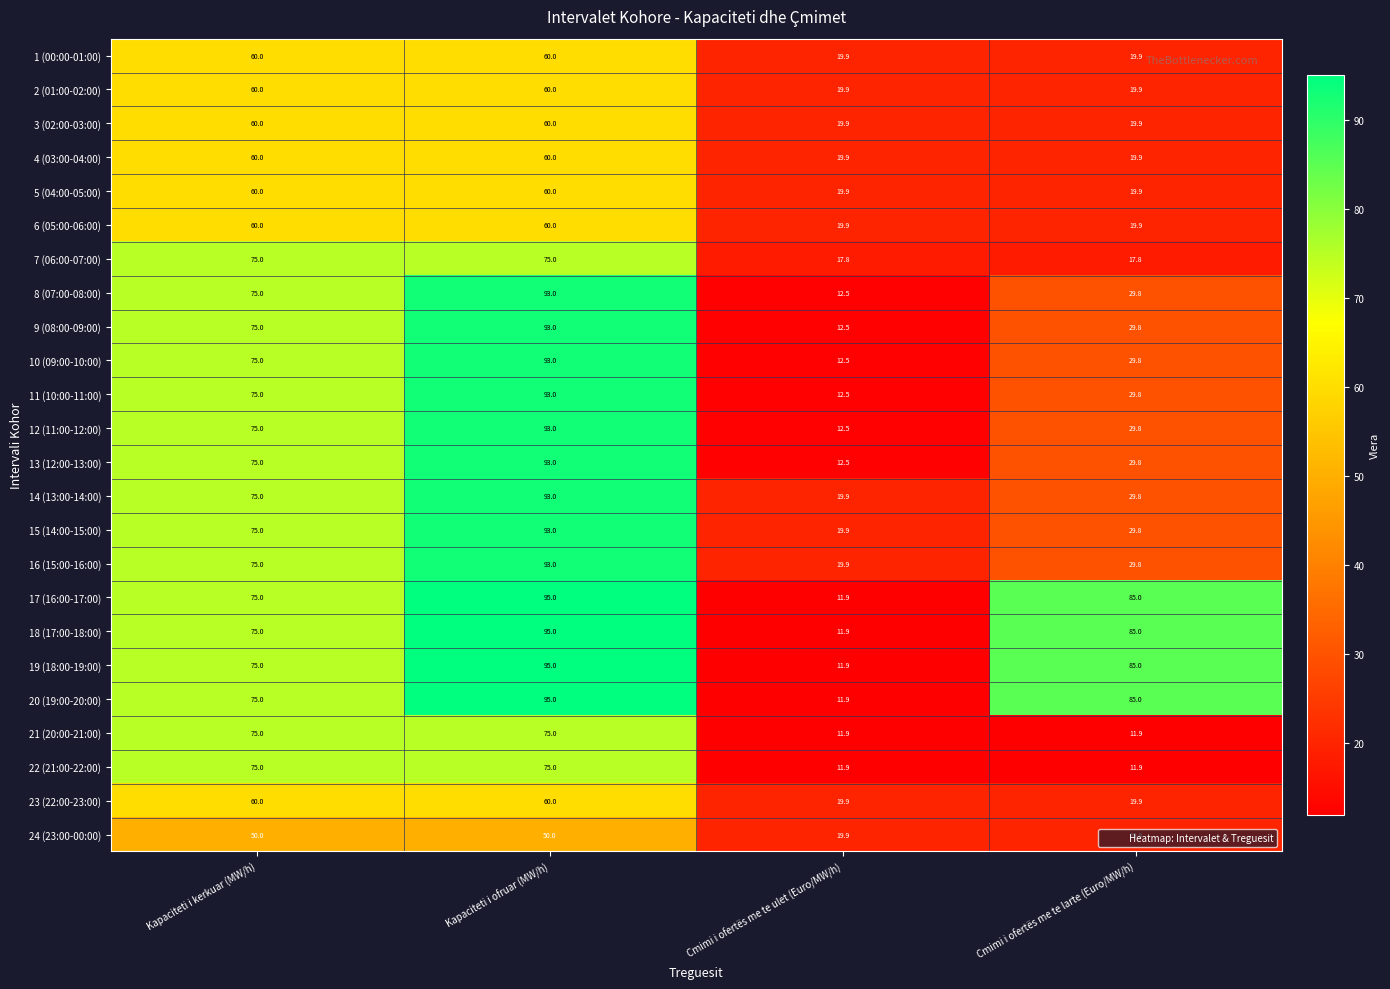

Rank the categories by 18 (17:00-18:00) value from highest to lowest.

Kapaciteti i ofruar (MW/h), Cmimi i ofertës me te larte (Euro/MW/h), Kapaciteti i kerkuar (MW/h), Cmimi i ofertës me te ulet (Euro/MW/h)